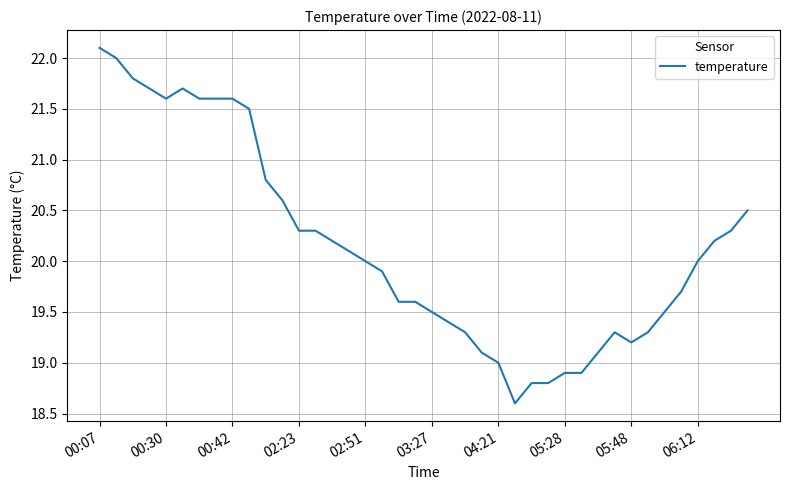

What is the smallest value displayed?

18.6